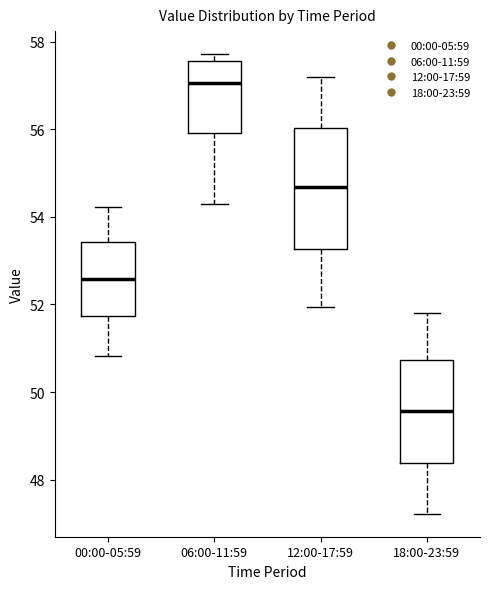

Reading left to right, read every box against the y-axis: the position of its median line, the range the box covers, and the ends of its whiskers. The values are not printed on the chart, so give them approximately, as read against the axis.

00:00-05:59: median 52.6, box 51.8 to 53.4, whiskers 50.8 to 54.2
06:00-11:59: median 57.0, box 56.0 to 57.6, whiskers 54.4 to 57.8
12:00-17:59: median 54.6, box 53.2 to 56.0, whiskers 52.0 to 57.2
18:00-23:59: median 49.6, box 48.4 to 50.8, whiskers 47.2 to 51.8